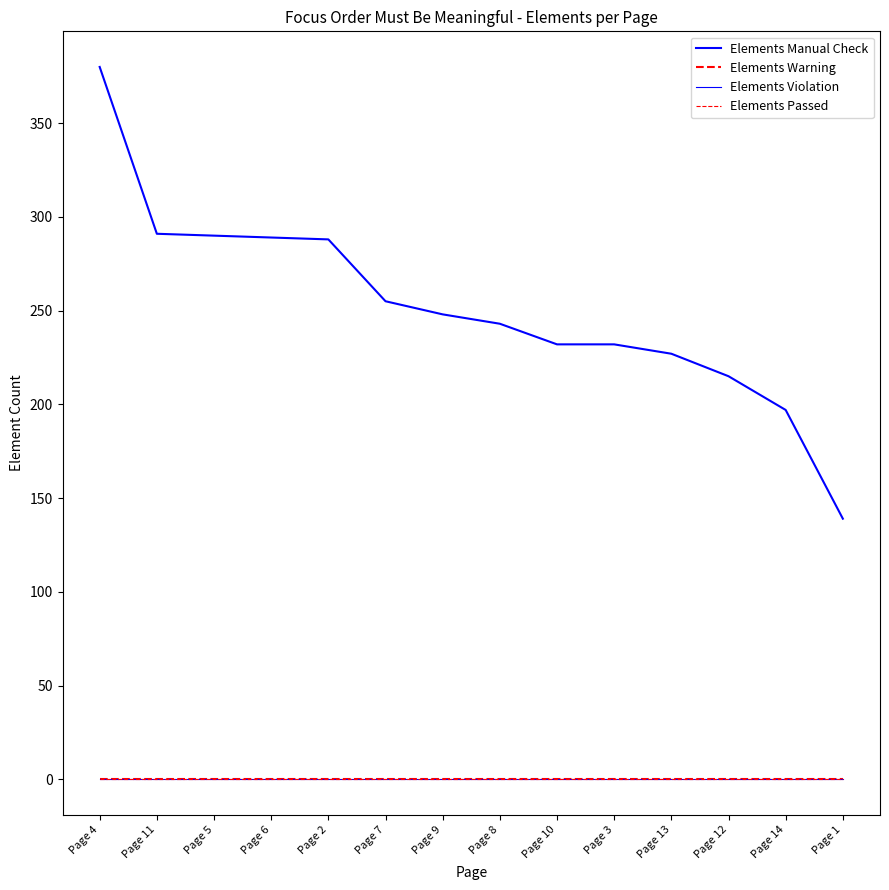

Is it true that Elements Manual Check equals 227 at Page 13?

True